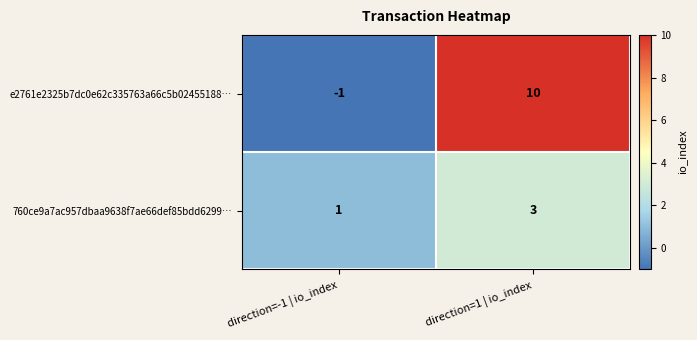

Which series changed the most between direction=-1 | io_index and direction=1 | io_index?

e2761e2325b7dc0e62c335763a66c5b02455188…